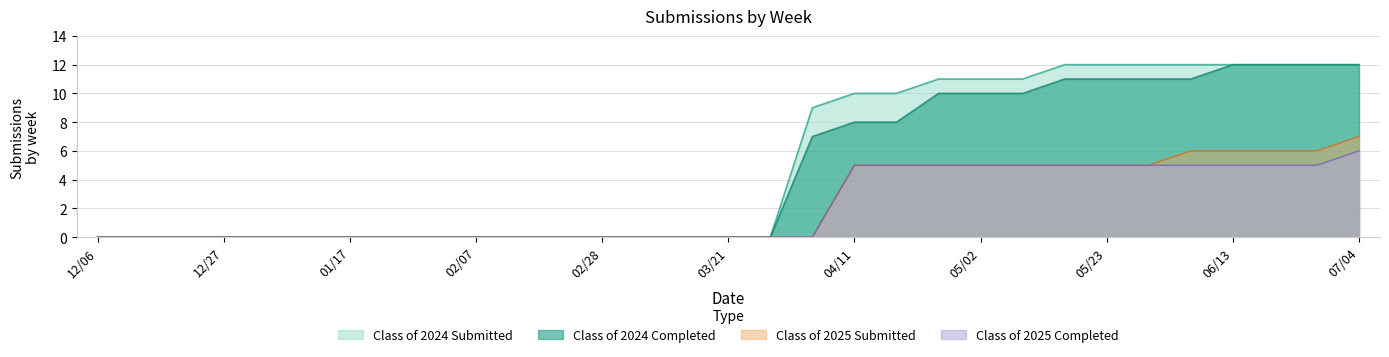

What is the maximum value for Class of 2025 Completed?

6